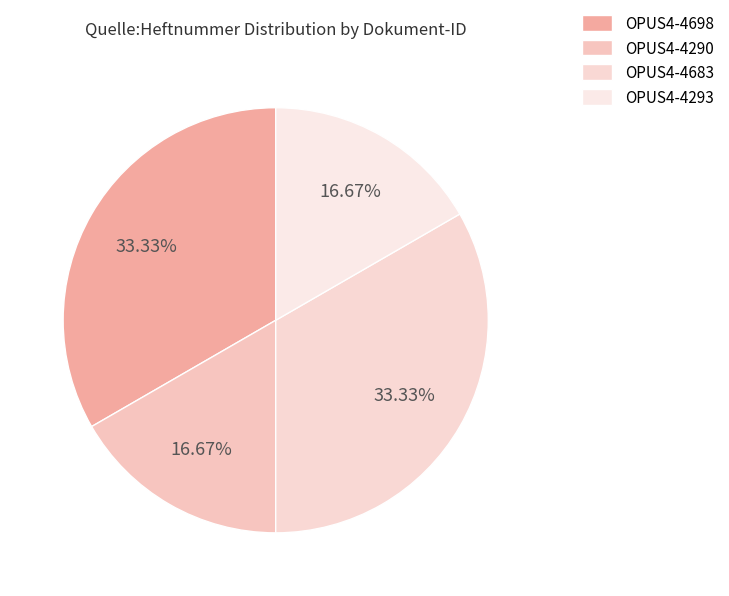

How many slices are in this pie chart?

4